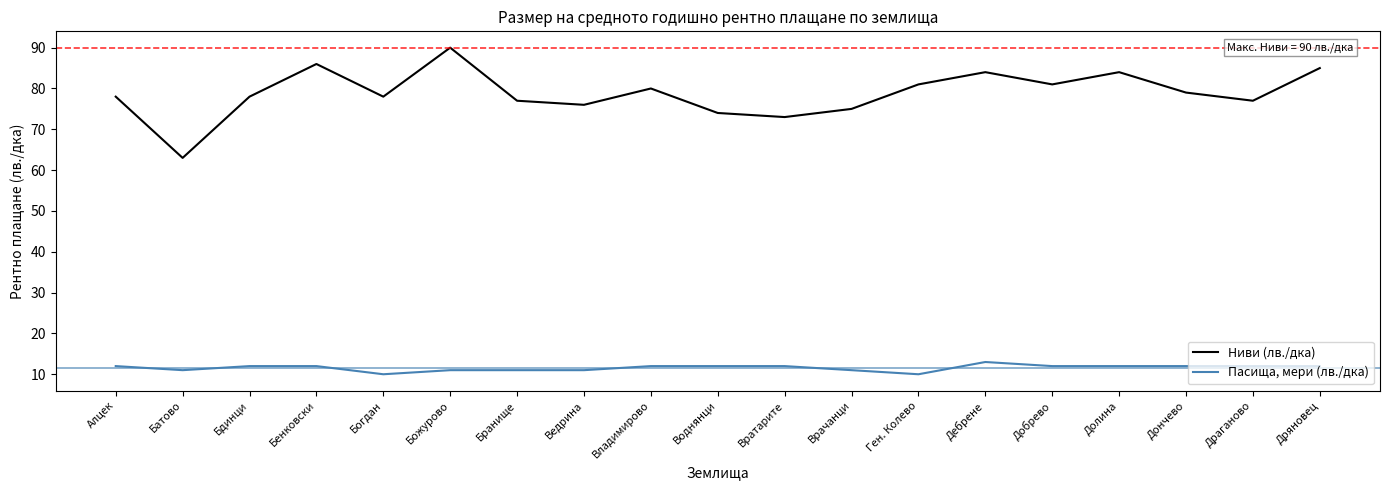

How many lines are shown in the chart?

2